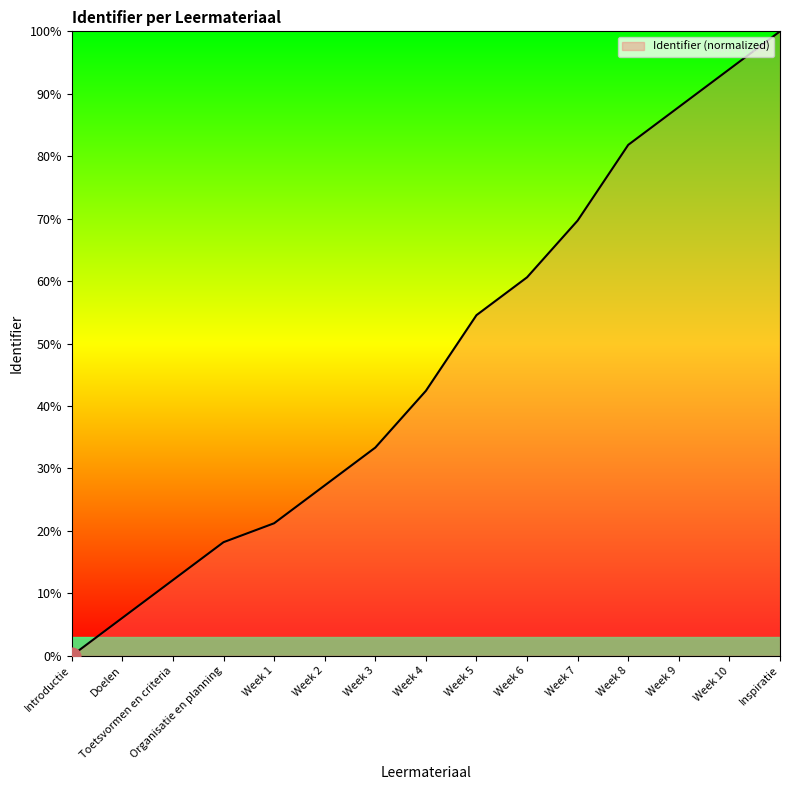

What value does the data have at Organisatie en planning?

18.2